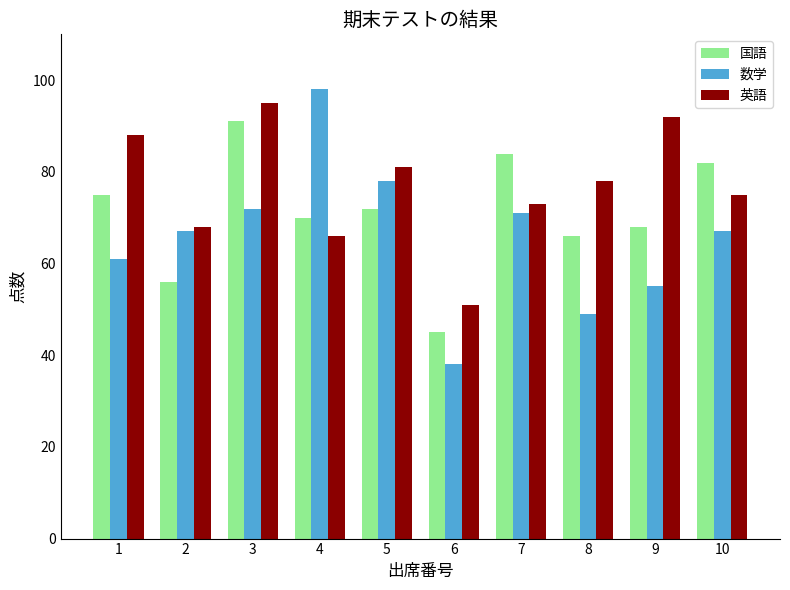

How many series are shown in this chart?

3